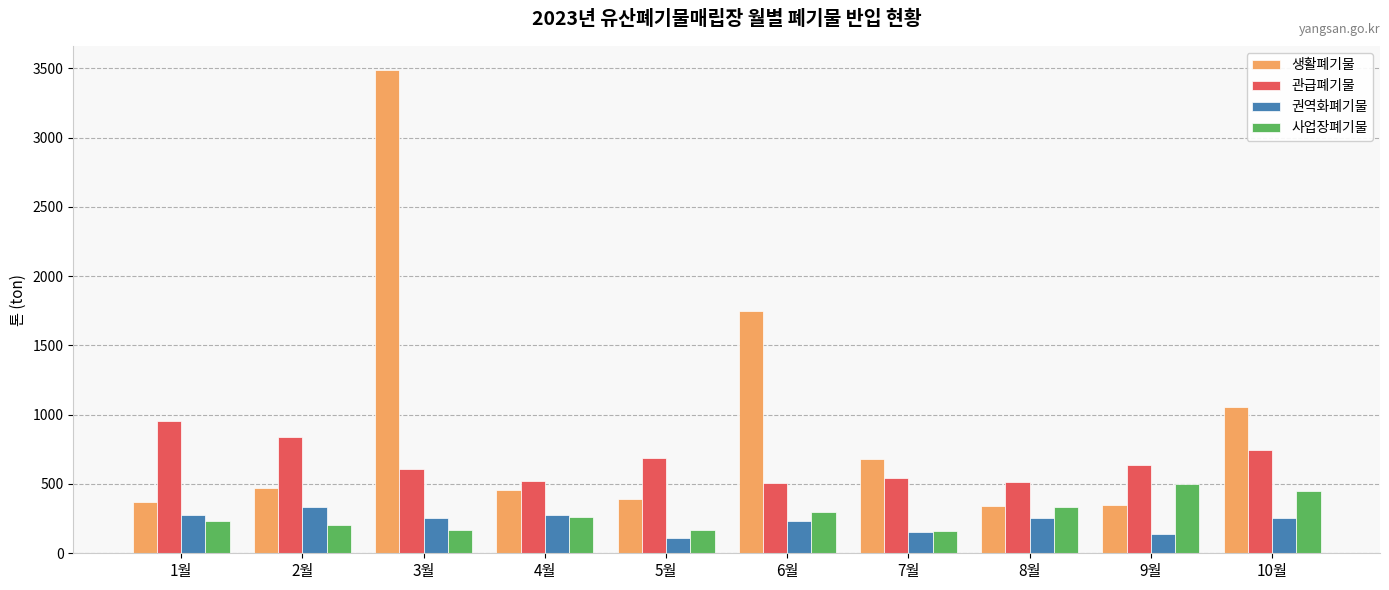

Does the chart contain any negative values?

No